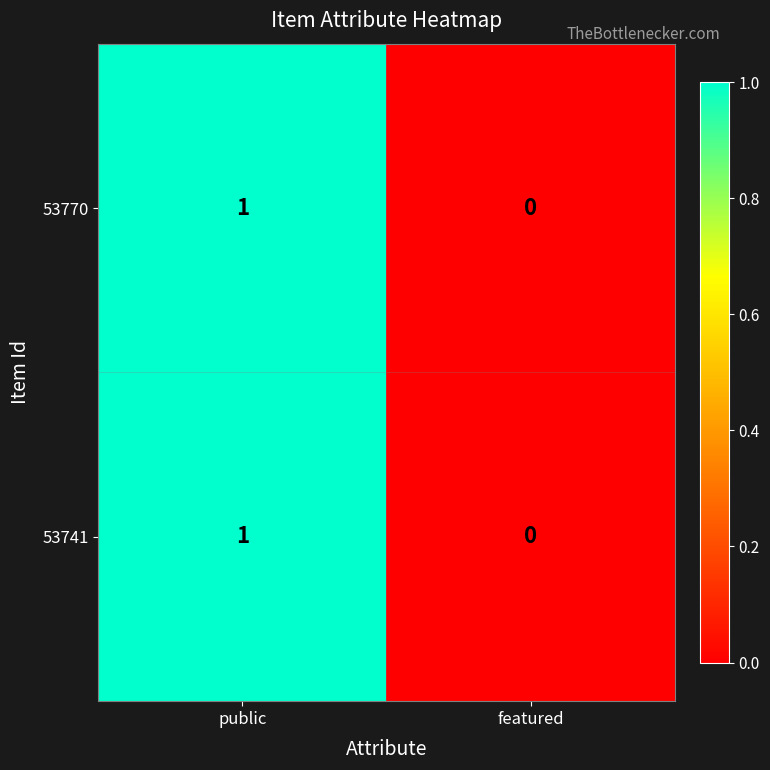

Reading left to right, what are all the values shown in this chart?

53770: public=1	featured=0
53741: public=1	featured=0